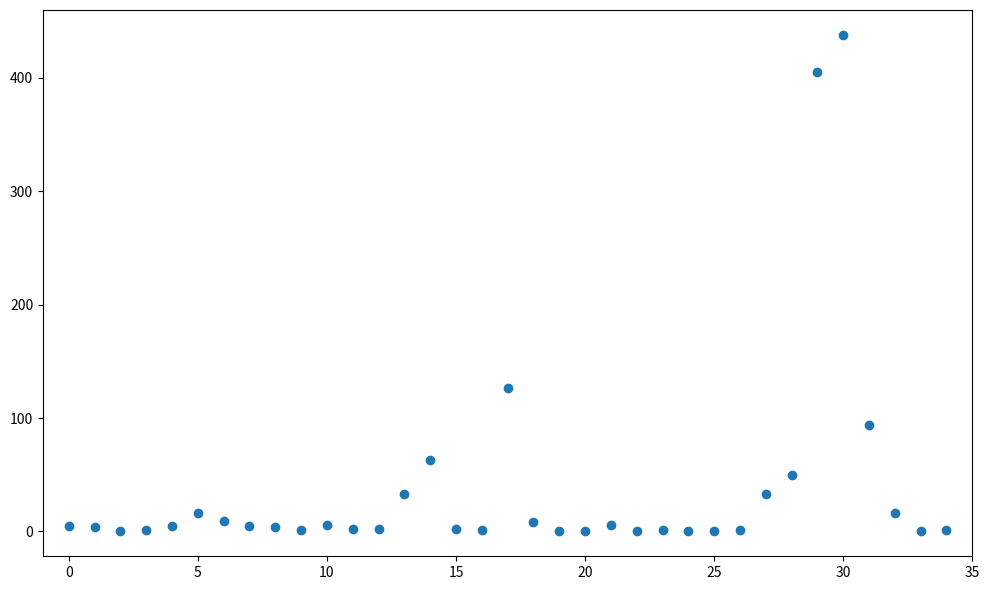

What Y value in the scatter plot is closest to 218?

126.9